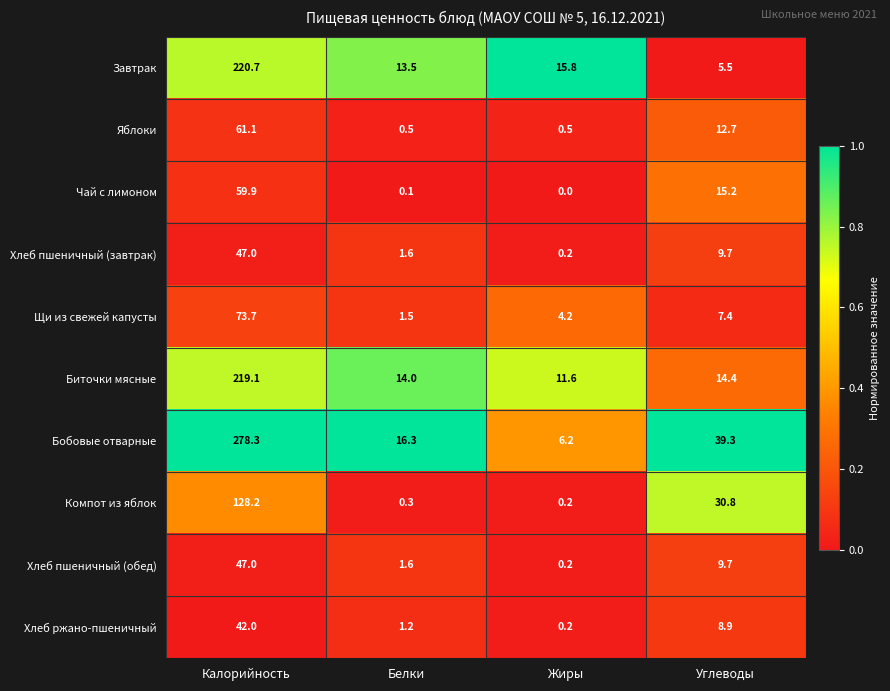

At which label does Компот из яблок first exceed 30?

Калорийность